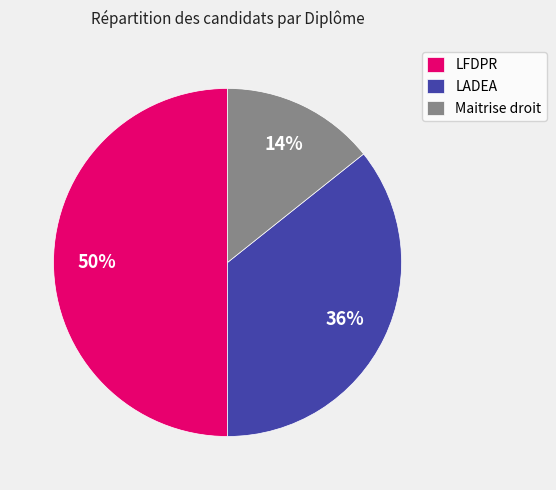

The Maitrise droit slice represents 14% of the pie. True or false?

True